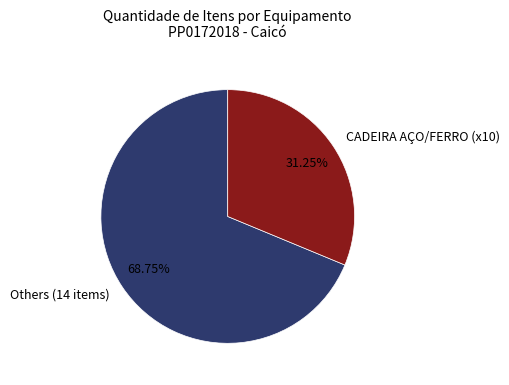

What is the largest slice in the pie chart?

Others (14 items)